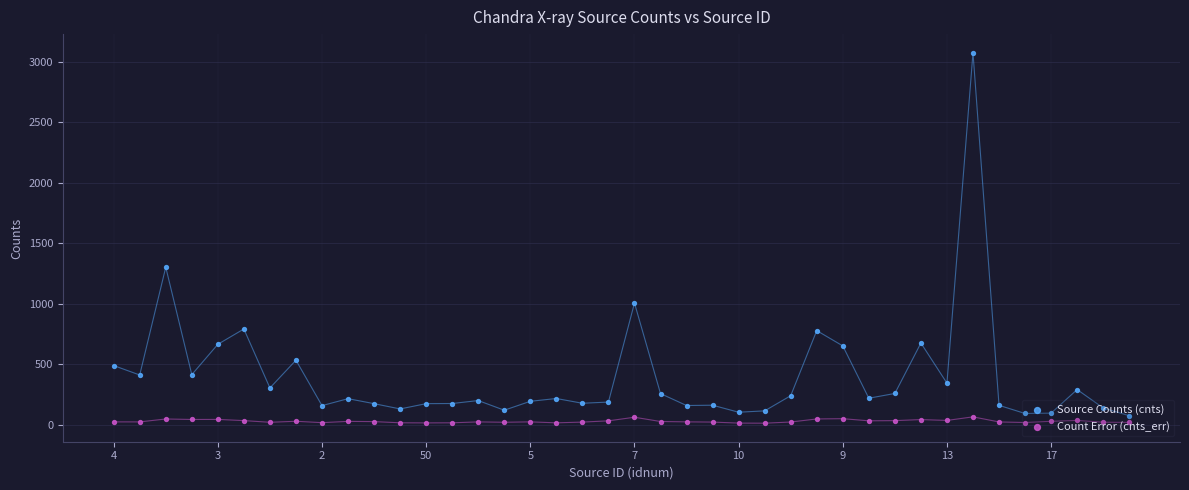

At how many categories does at least one series exceed 2985?

1